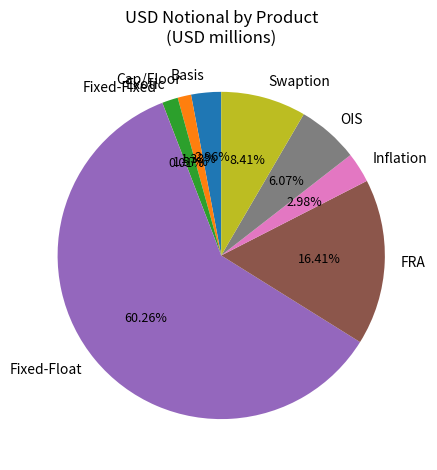

What percentage do FRA and Inflation together represent?

19.4%